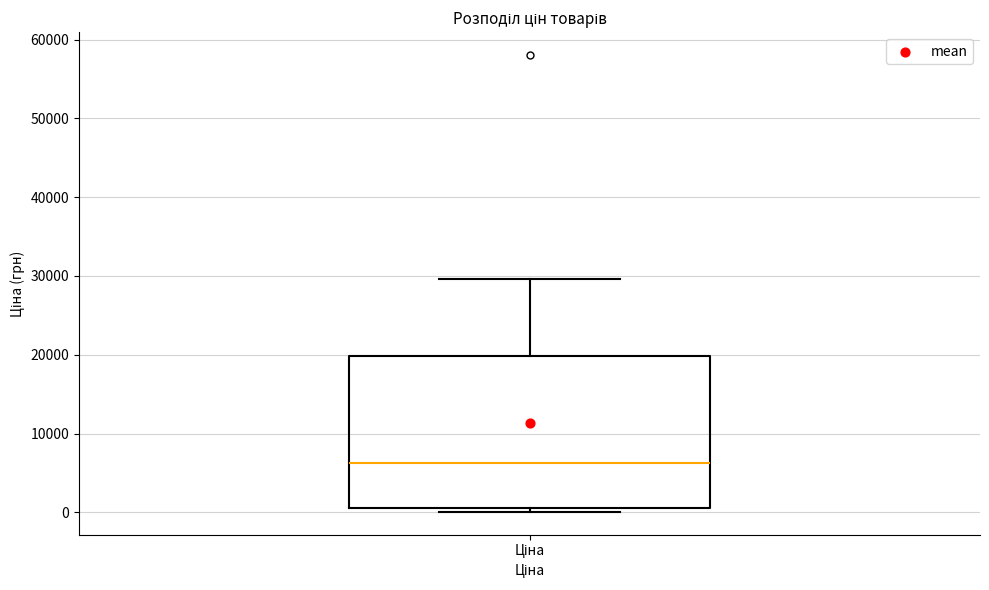

Read this box plot against the y-axis: the position of the median line, the range covered by the box, and the ends of both whiskers. The values are not printed on the chart, so give them approximately, as read against the axis.

median 6000, box 1000 to 20000, whiskers 0 to 30000